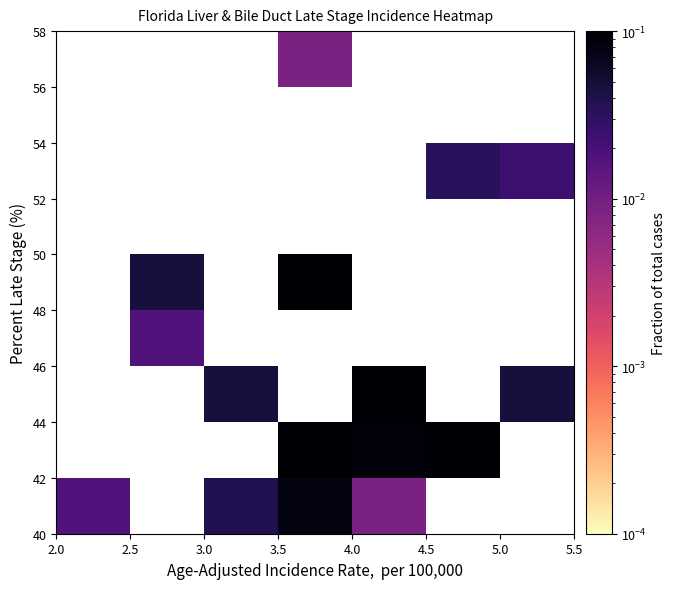

What is the range of X values (max minus min)?

2.9